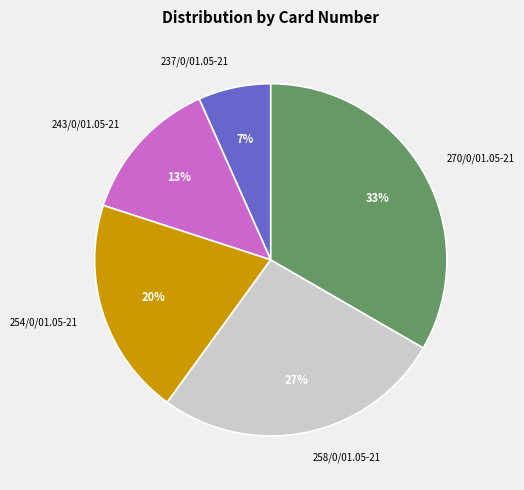

To the nearest percent, what is the difference between the 243/0/01.05-21 and 270/0/01.05-21 slice percentages?

20%